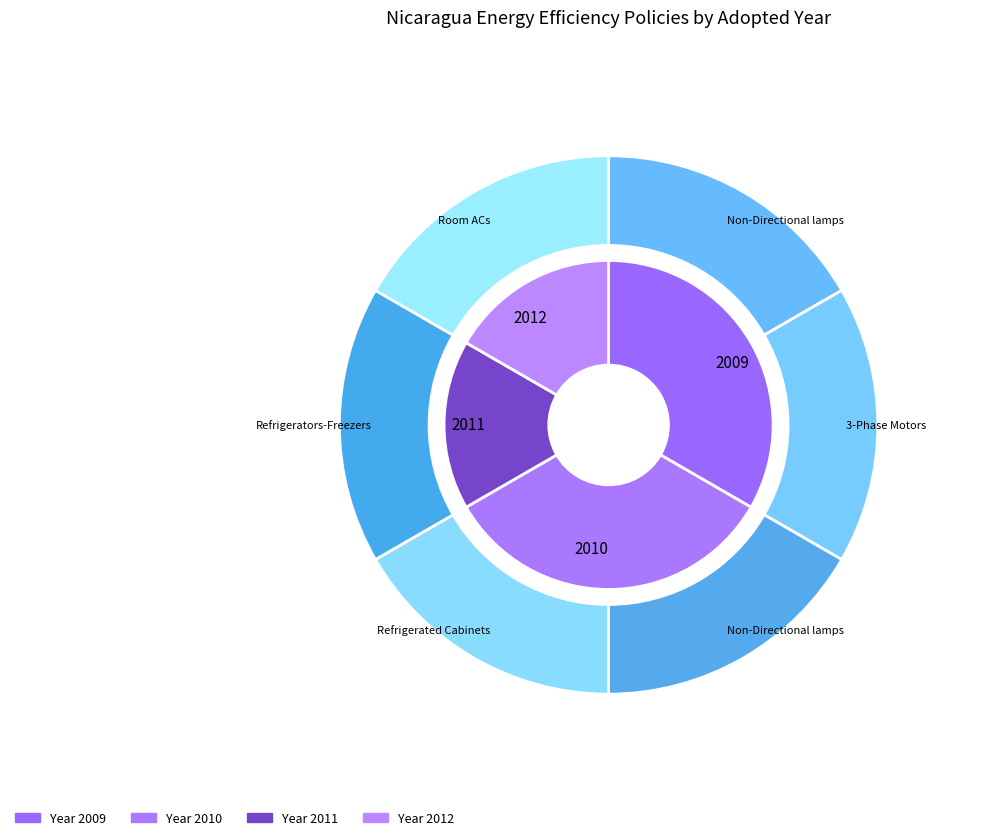

Is there a majority slice in this chart?

No